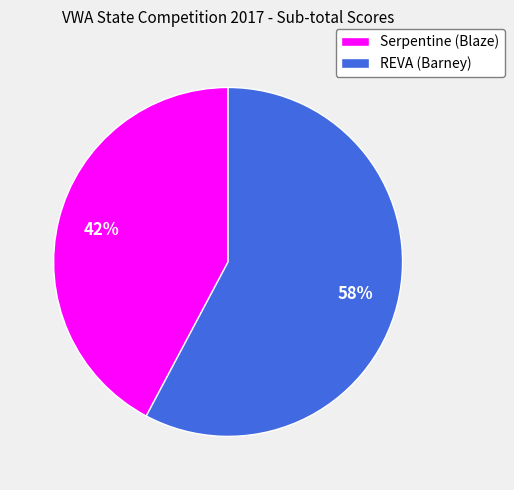

Which category has the smallest portion of the pie?

Serpentine (Blaze)